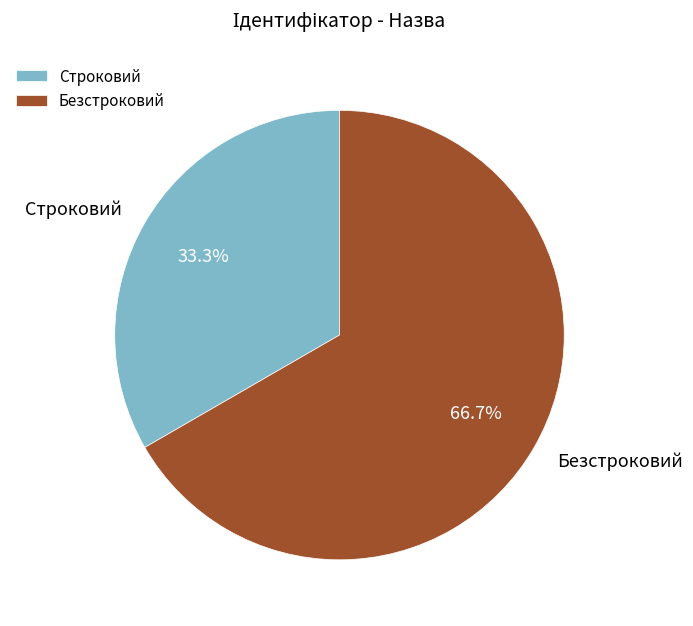

To the nearest percent, what percentage of the pie is Безстроковий?

67%